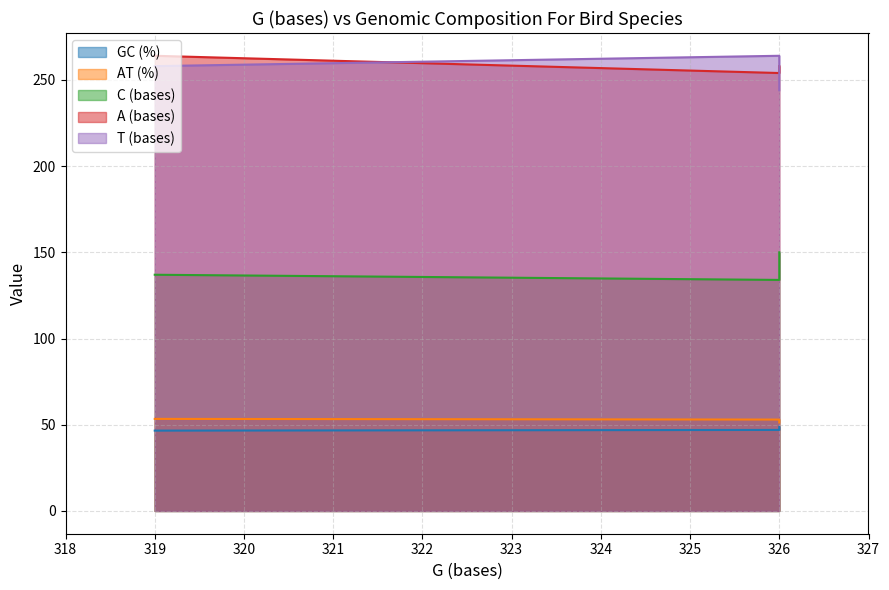

At which label does A (bases) first exceed 258?

319